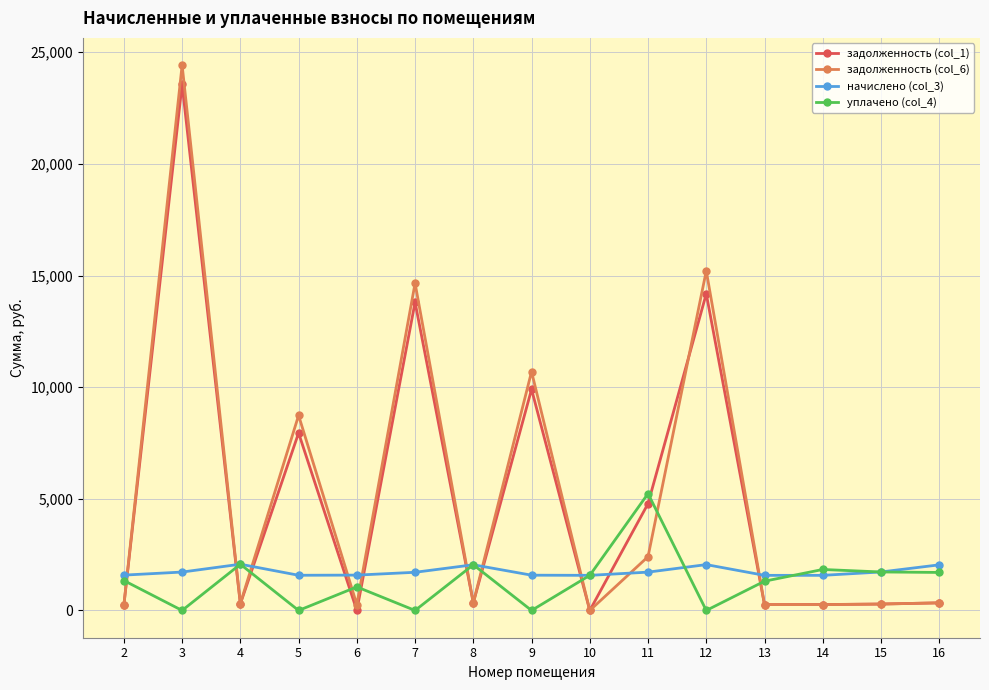

Does the chart display data point markers on the line(s)?

Yes